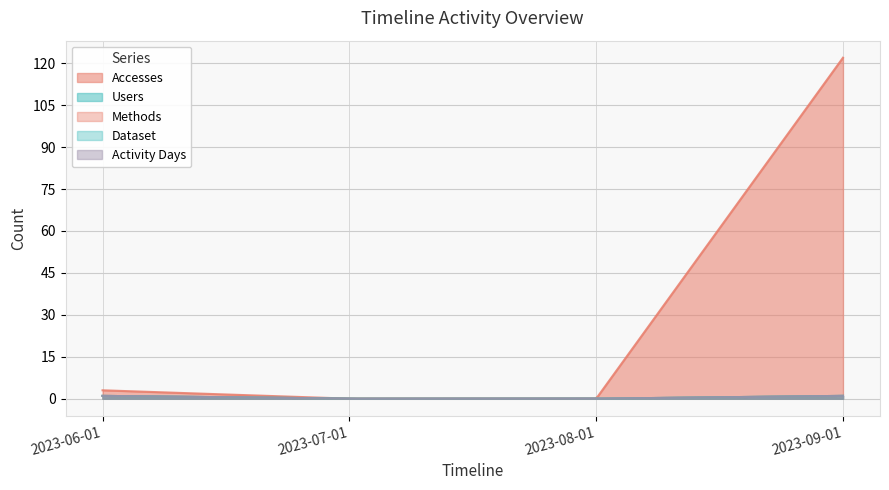

What is the difference between the Accesses values at 2023-08-01 and 2023-06-01?

3